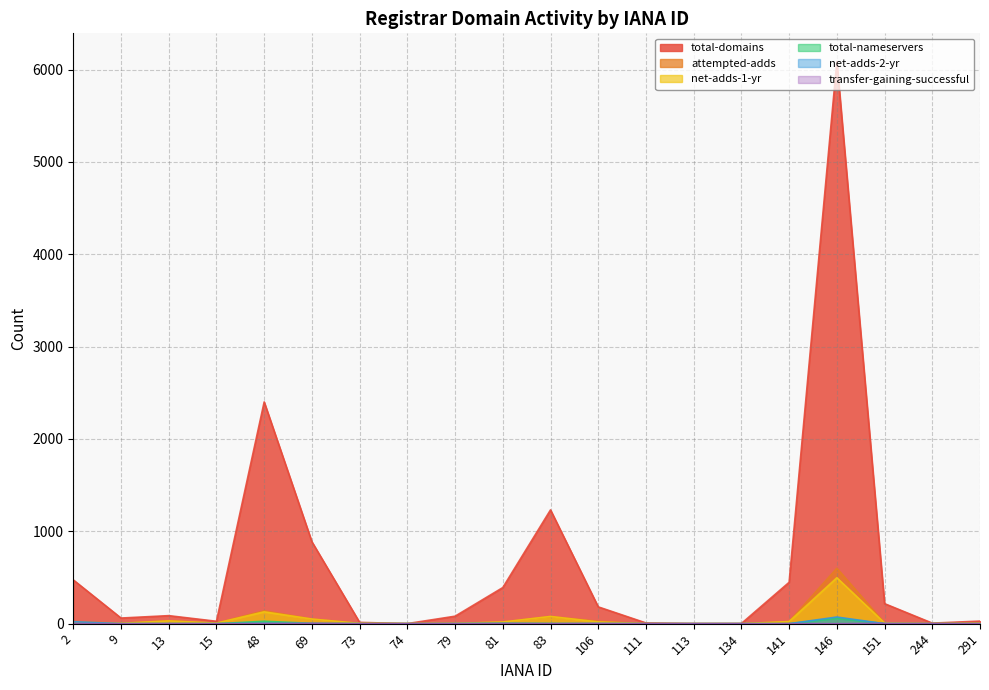

Which category has the highest value across all series?

146